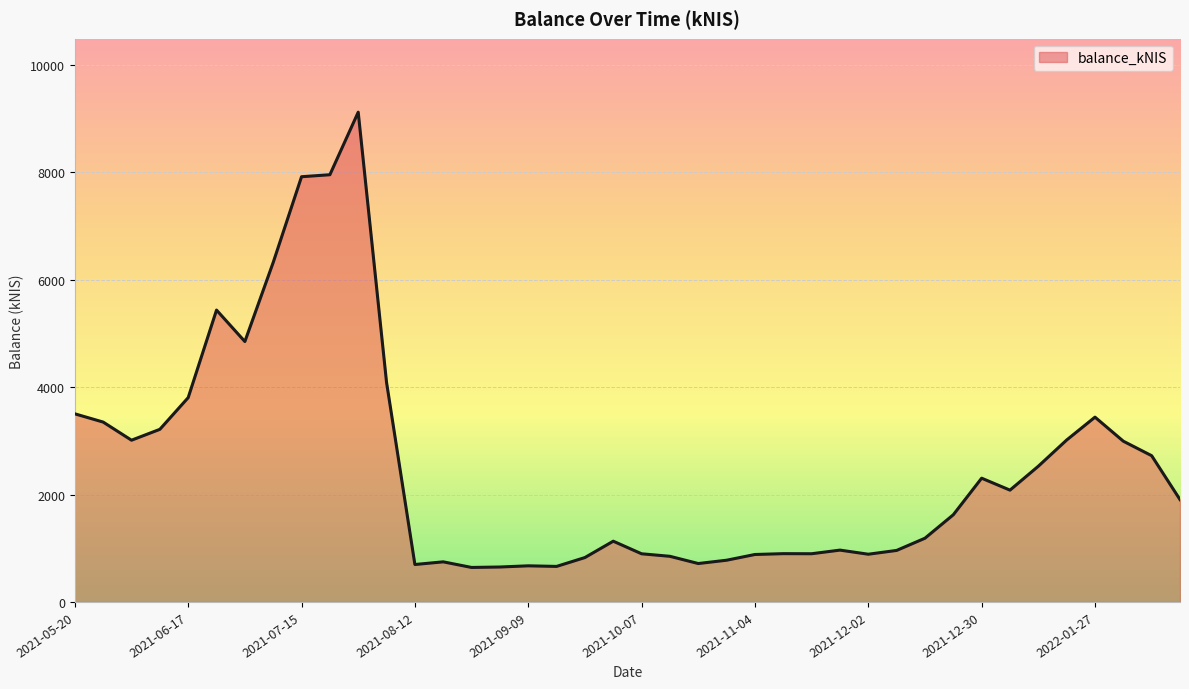

What is the minimum value shown in the chart?

642.4